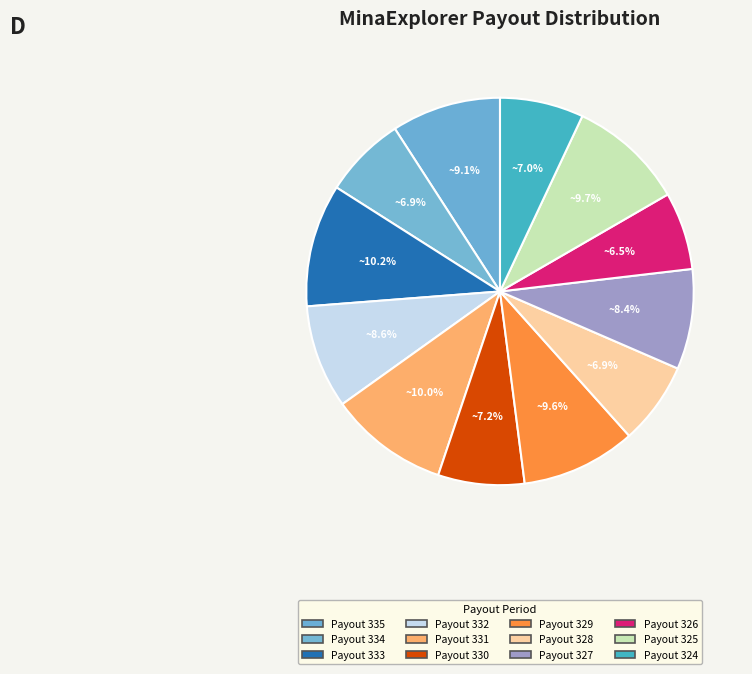

To the nearest percent, what is the difference between the largest and smallest slice percentages?

4%